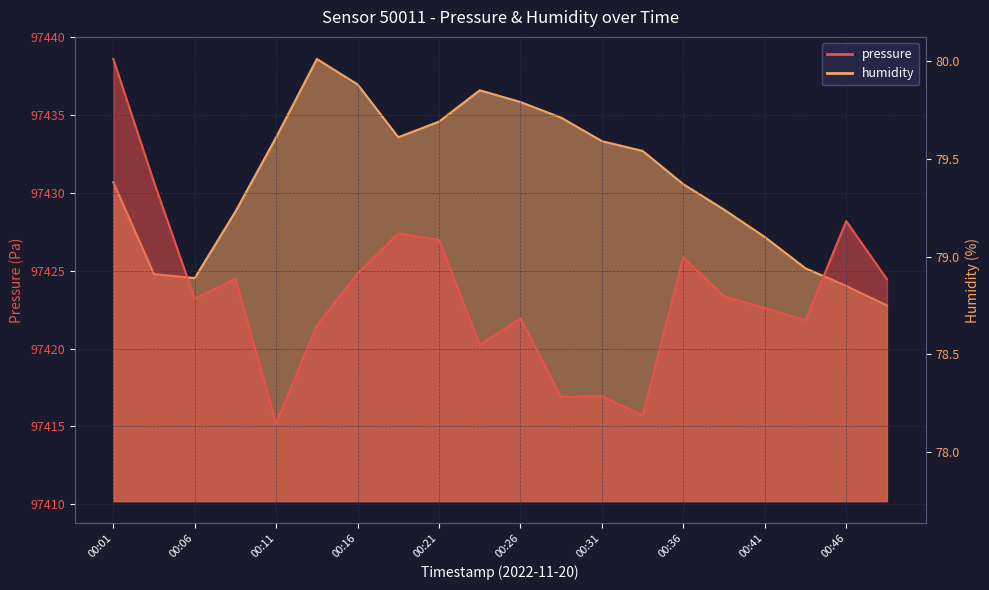

Does the chart have visible grid lines?

Yes